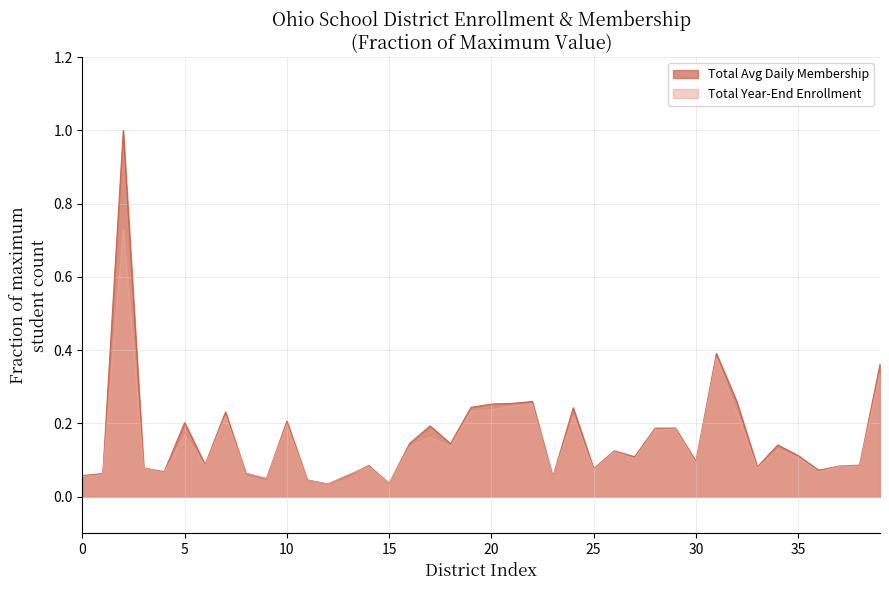

At how many categories does at least one series exceed 0?

40